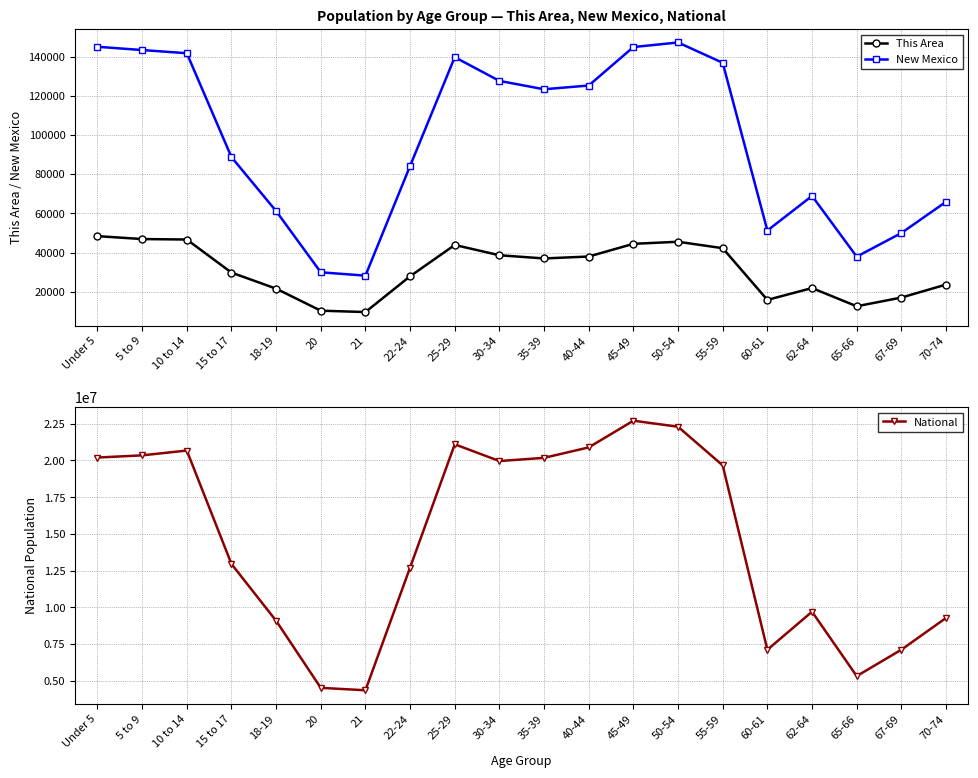

What is the difference between the second highest and second lowest values in the National series?

17778996